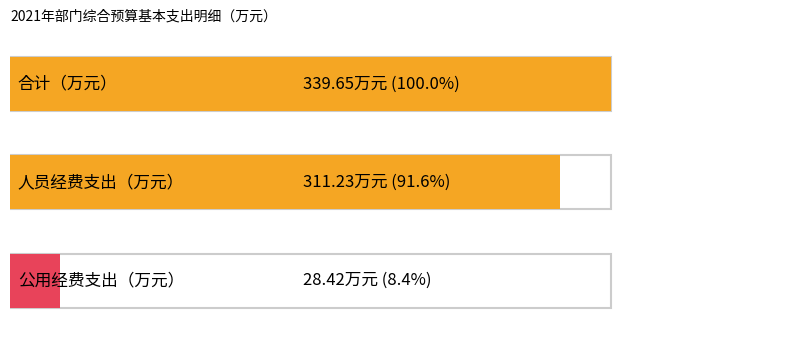

What is the sum of all 人员经费支出 values?

311.2